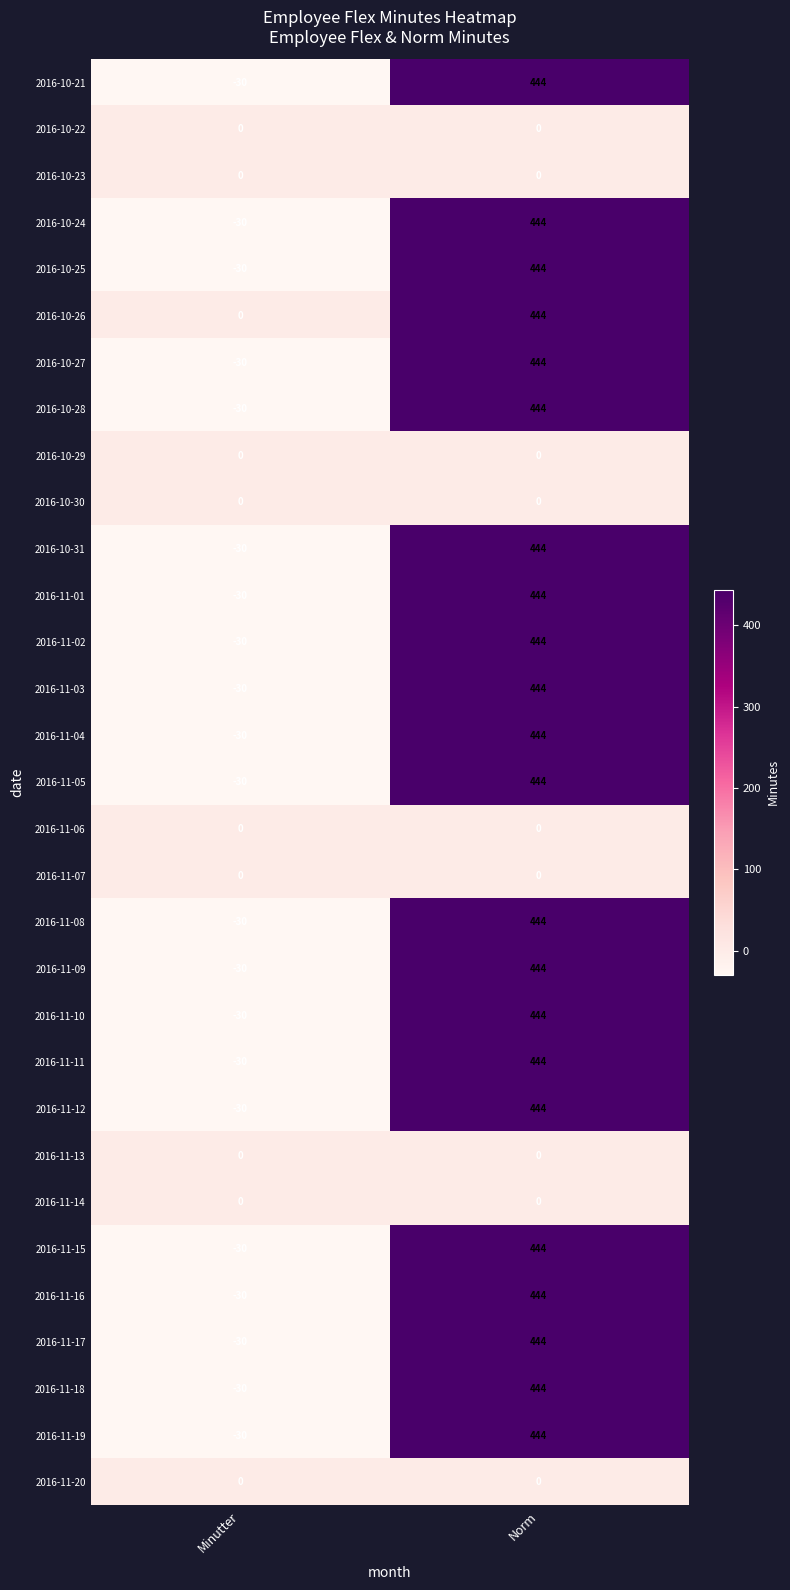

What is the average value of the 2016-11-11 series?

207